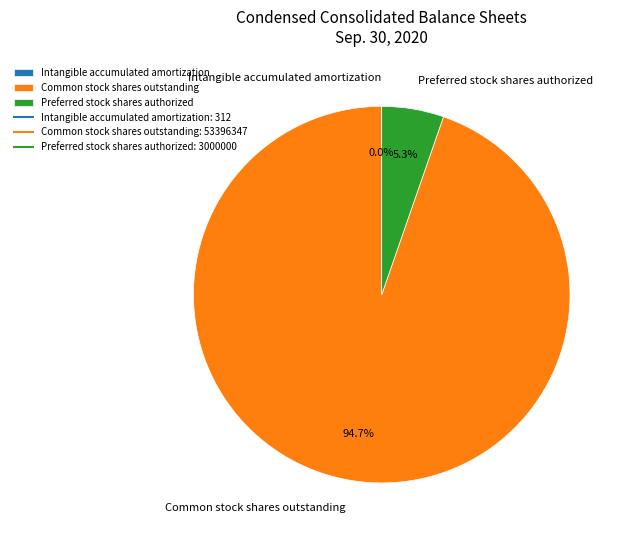

True or false: Common stock shares outstanding accounts for 95% of the total.

True